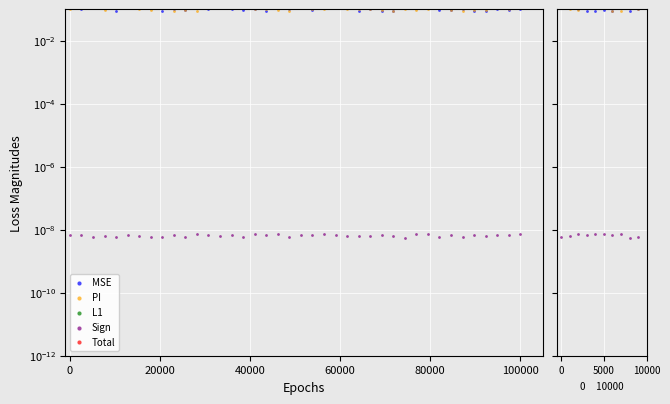

What are all the series names shown in the legend?

MSE, PI, L1, Sign, Total